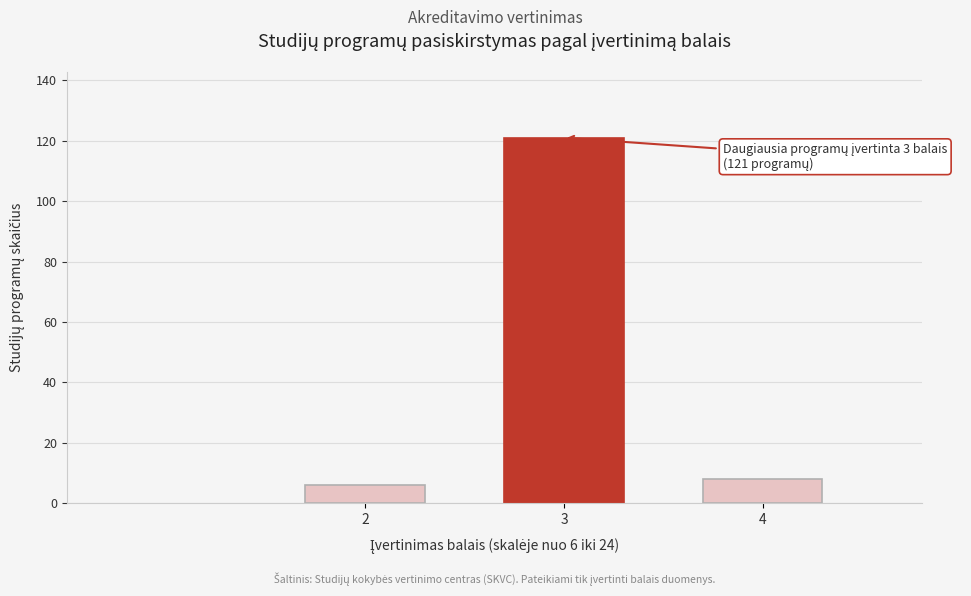

Reading left to right, what are all the values shown in this chart?

6	121	8